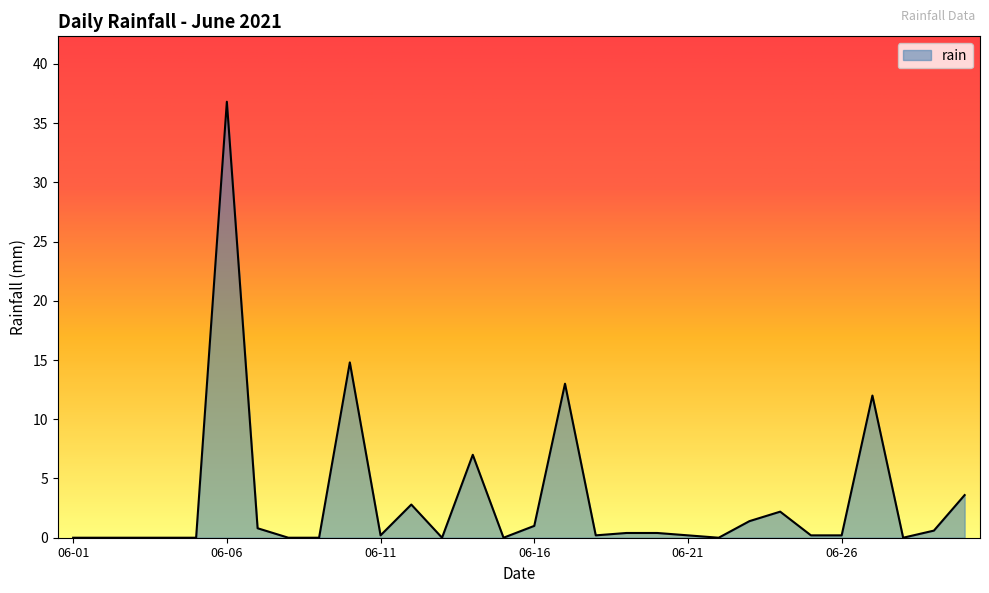

Does the chart display data point markers on the line(s)?

No